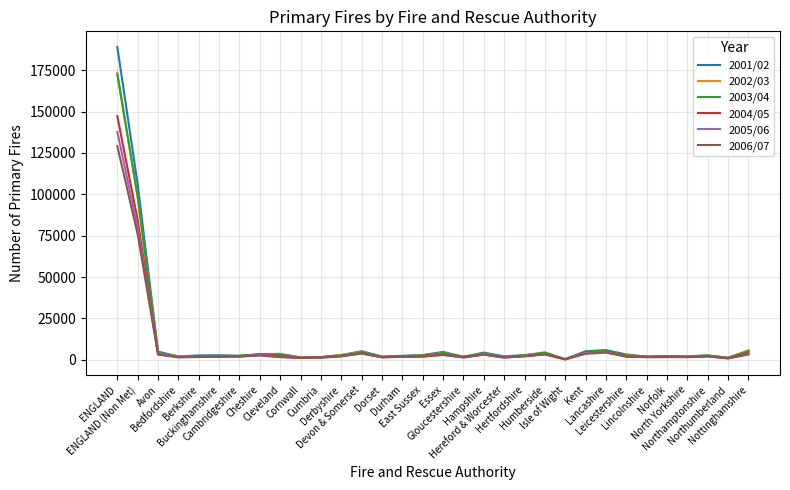

Which series has the largest range (max minus min)?

2001/02